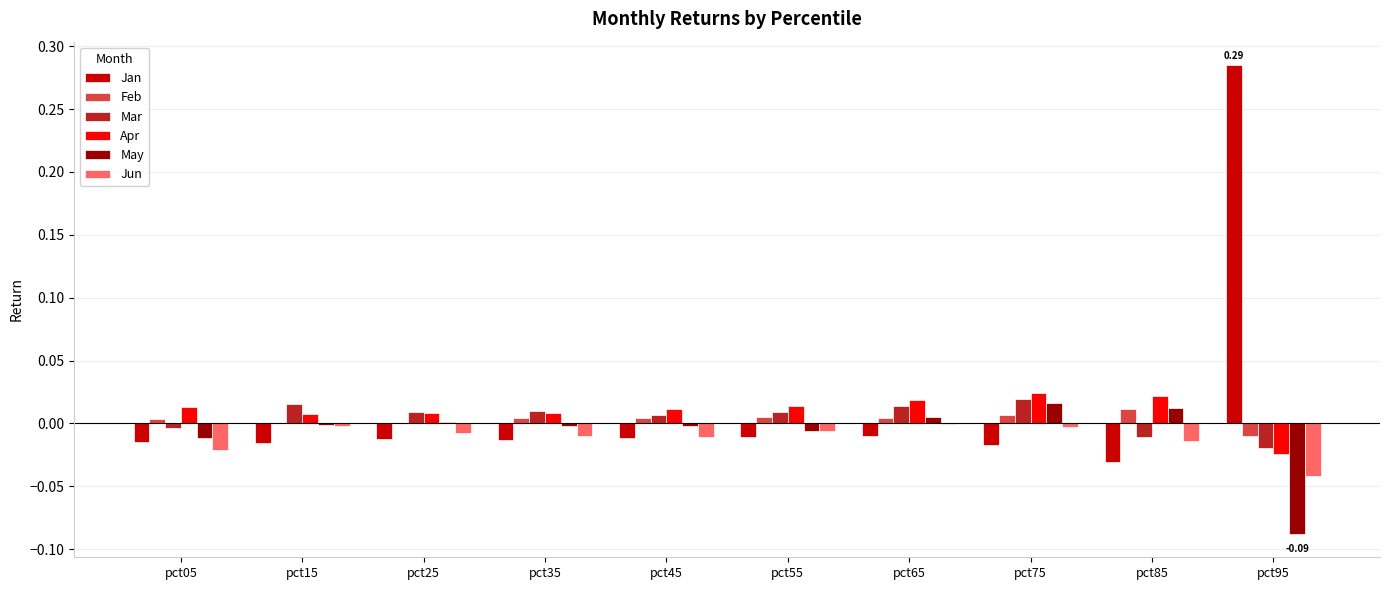

At which category is the sum across all series the highest?

pct95